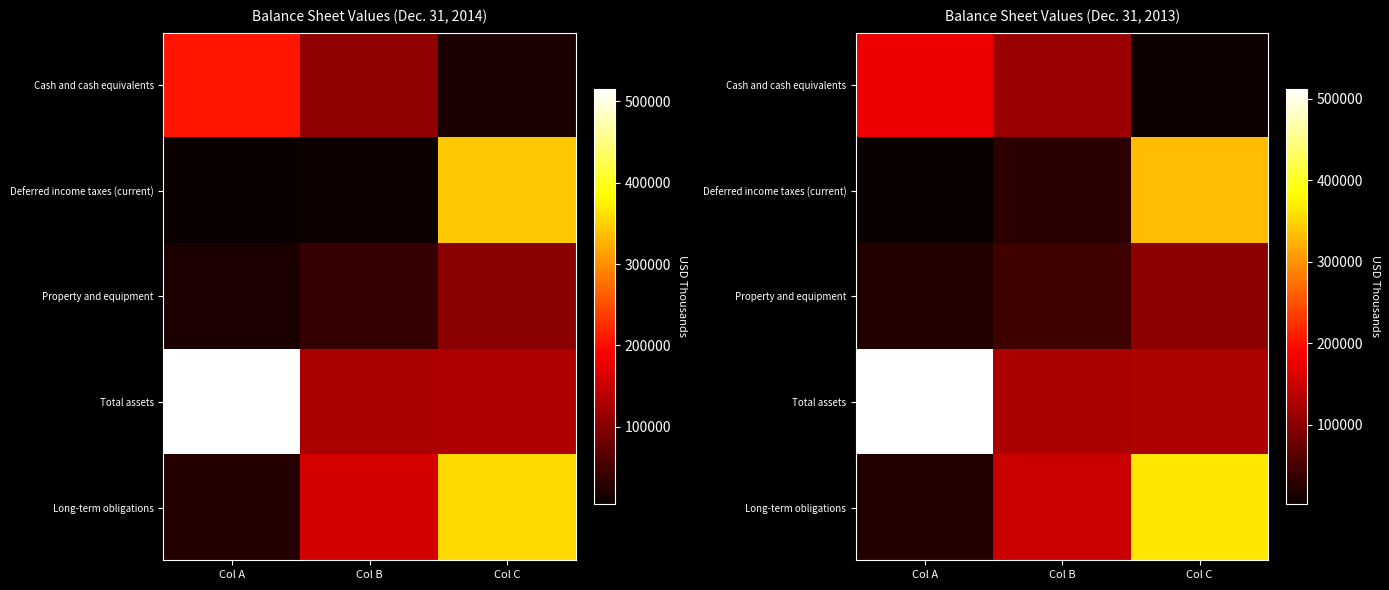

How many distinct data groups are displayed?

5